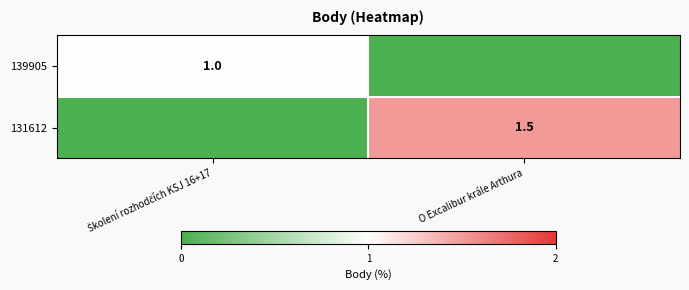

The value of 131612 at O Excalibur krále Arthura is 0.6. True or false?

False